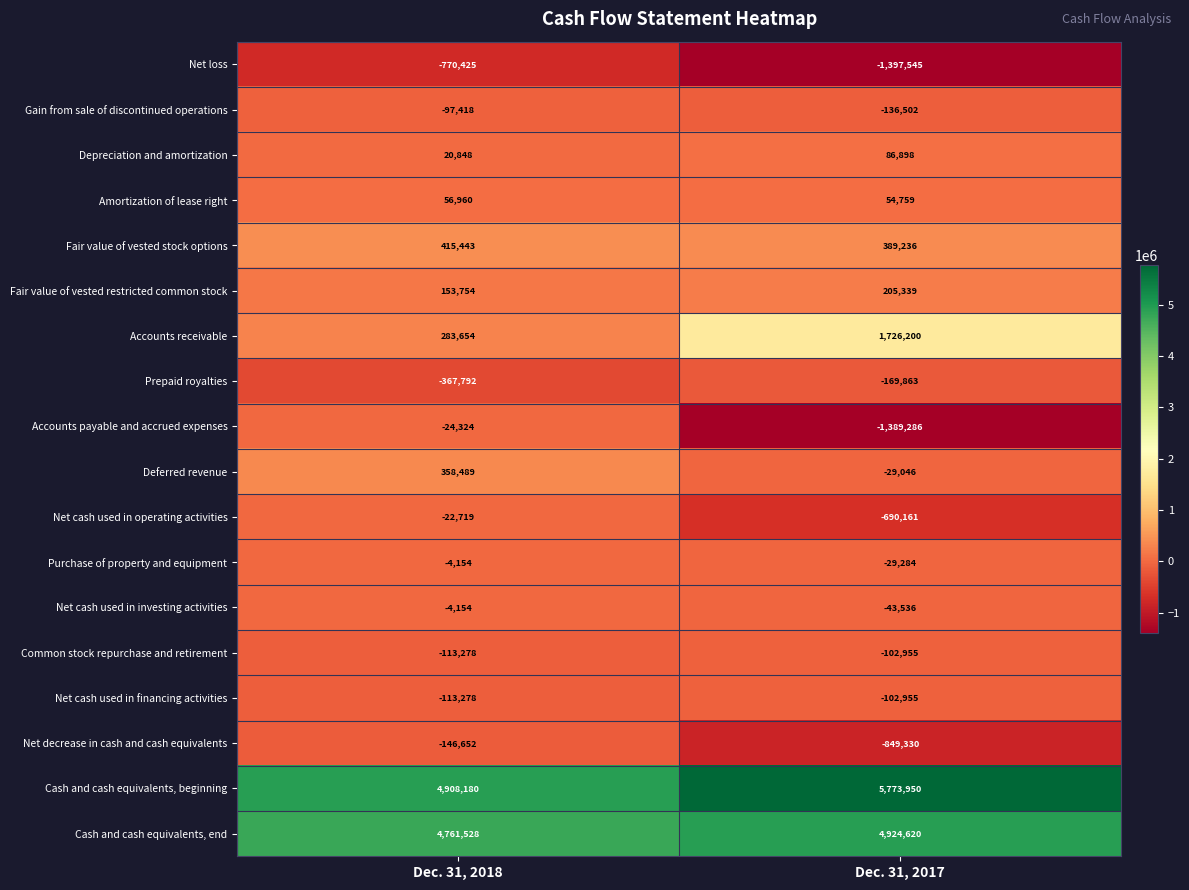

At which category is the sum across all series the highest?

Dec. 31, 2018